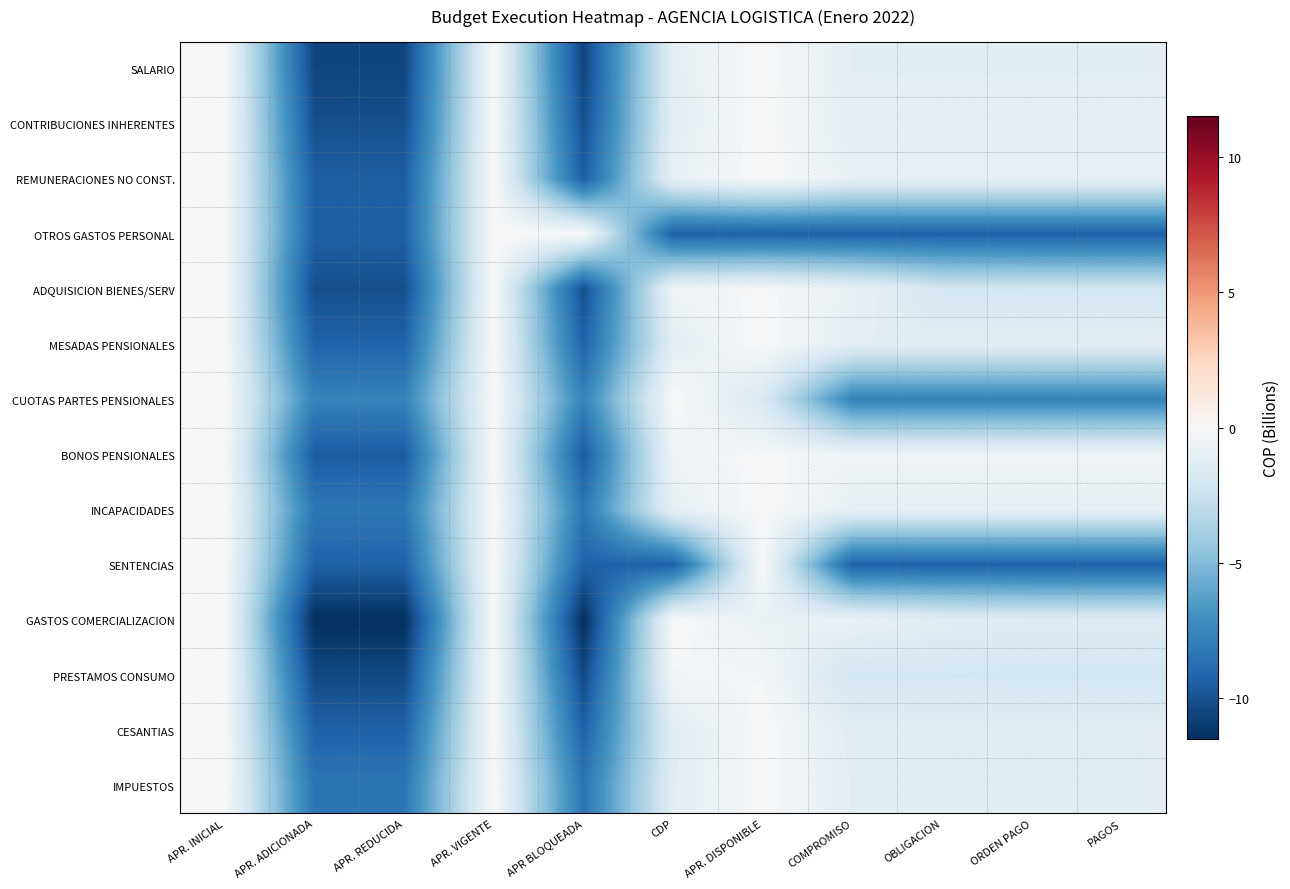

Which series has the widest spread of values?

GASTOS COMERCIALIZACION